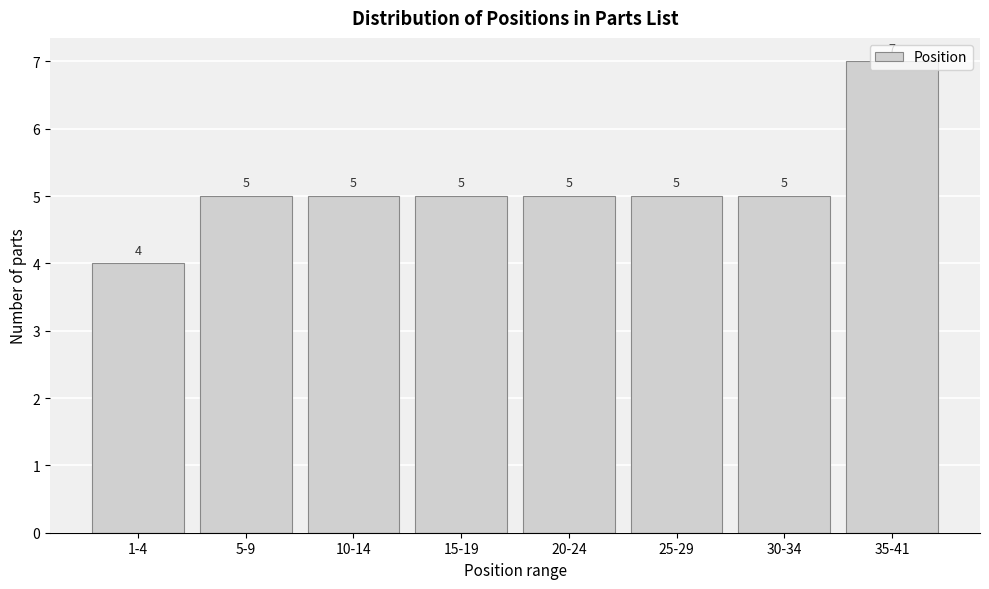

Is it true that the value at 35-41 is 3?

False